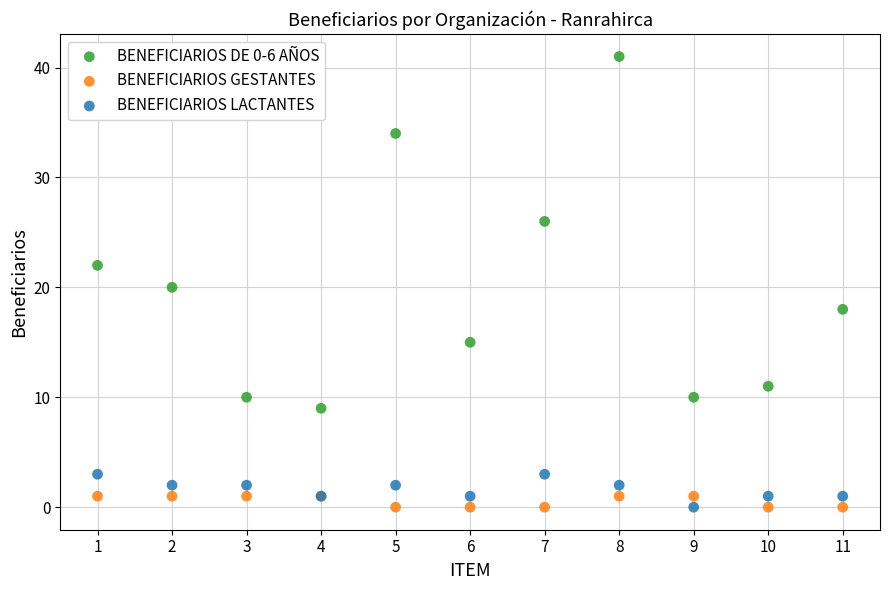

Which series has the widest spread of Y values?

BENEFICIARIOS DE 0-6 AÑOS